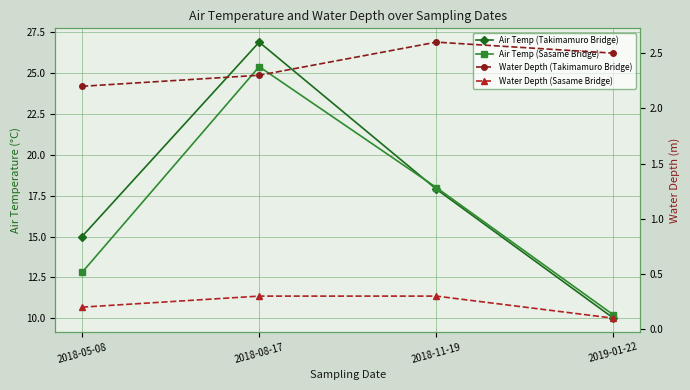

Which label corresponds to the smallest value in the chart?

2019-01-22